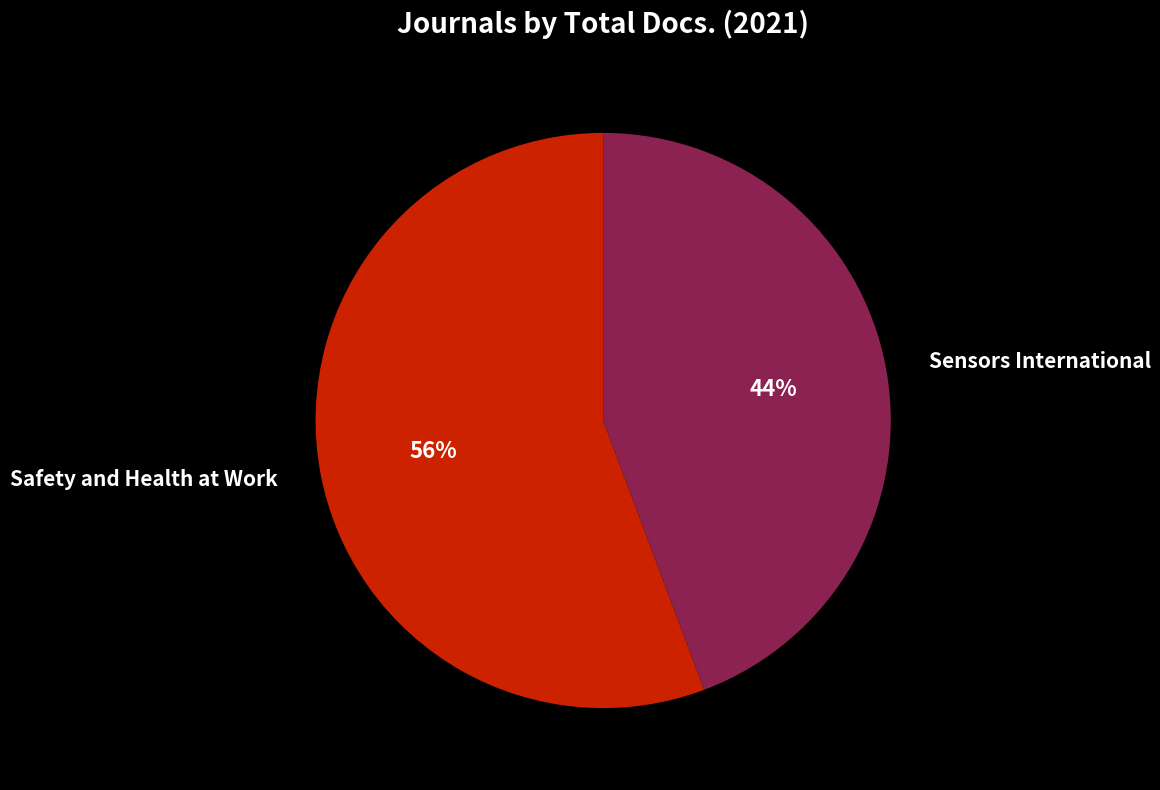

Which has a higher value, Sensors International or Safety and Health at Work?

Safety and Health at Work